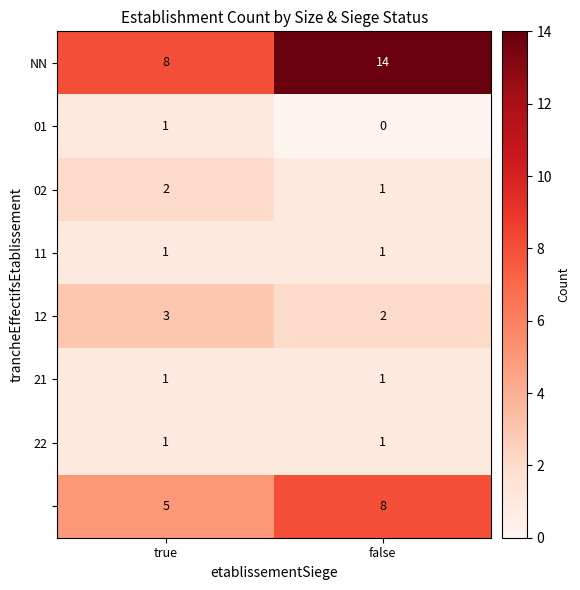

Which label corresponds to the largest value in the chart?

false